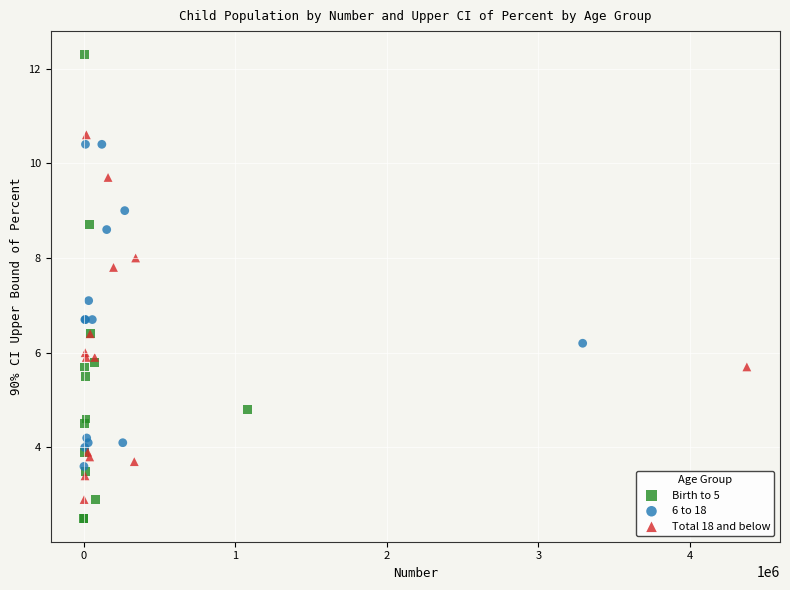

Which series reaches the maximum Y coordinate?

Birth to 5